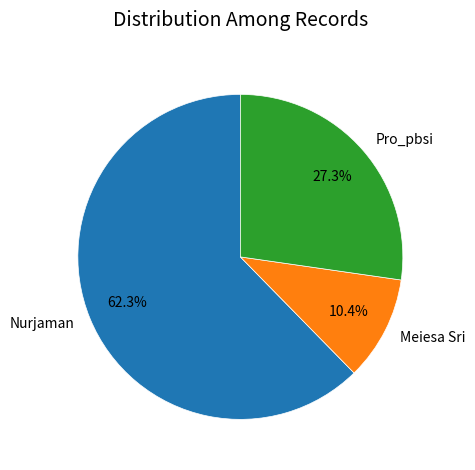

True or false: Meiesa Sri accounts for 10% of the total.

True